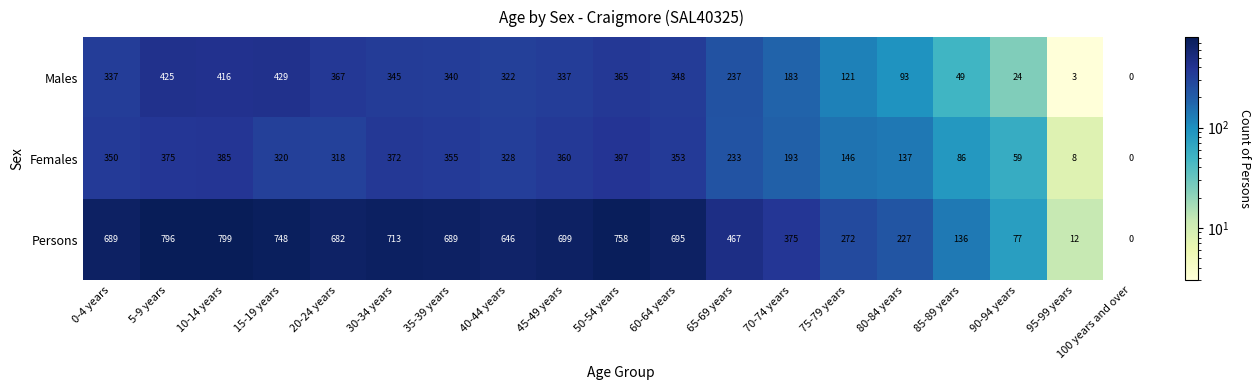

How many data points in Females are less than 320?

9